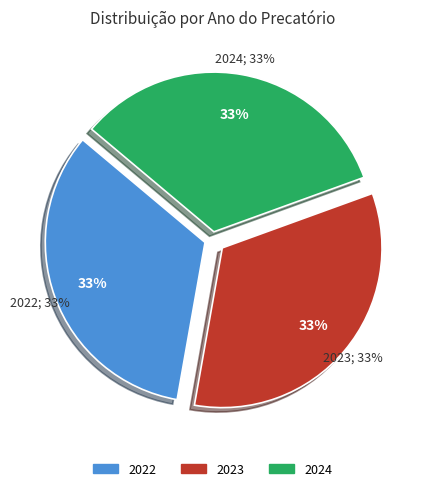

Is there any slice that represents more than half of the pie?

No